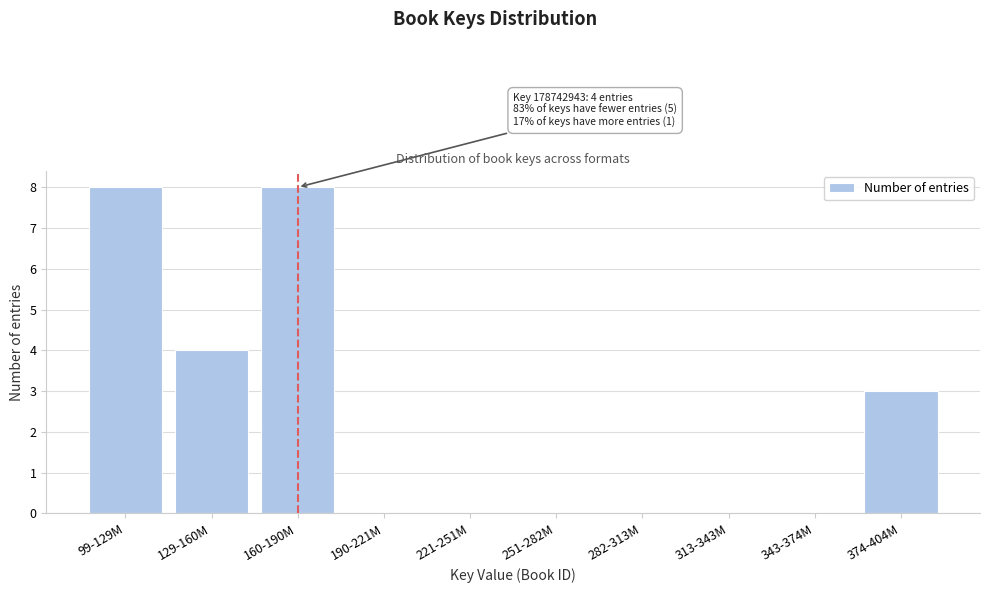

Reading left to right, transcribe all the data shown in this chart.

99-129M=8	129-160M=4	160-190M=8	190-221M=0	221-251M=0	251-282M=0	282-313M=0	313-343M=0	343-374M=0	374-404M=3